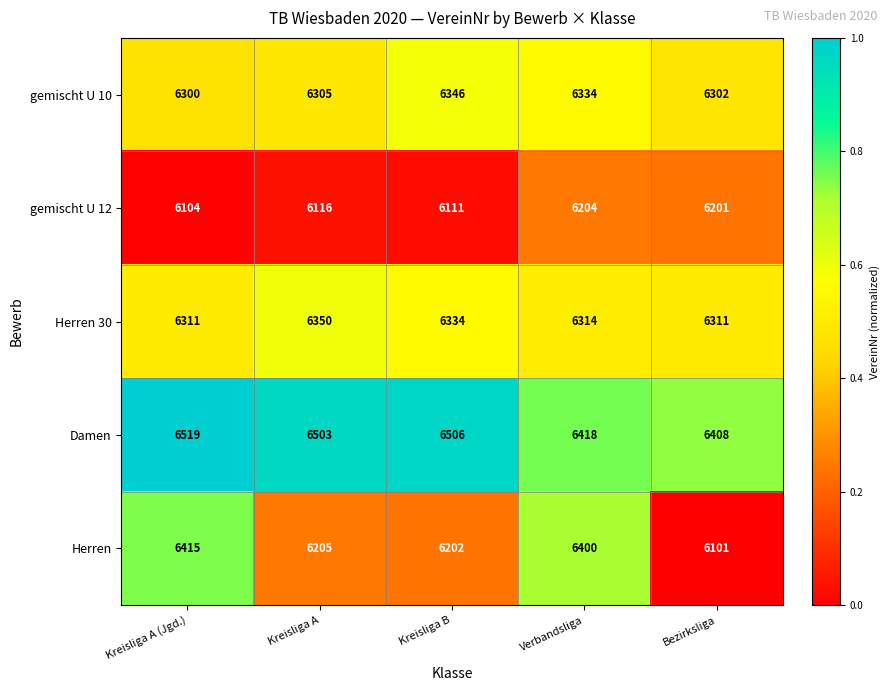

Is it true that gemischt U 12 equals 3983 at Kreisliga A?

False